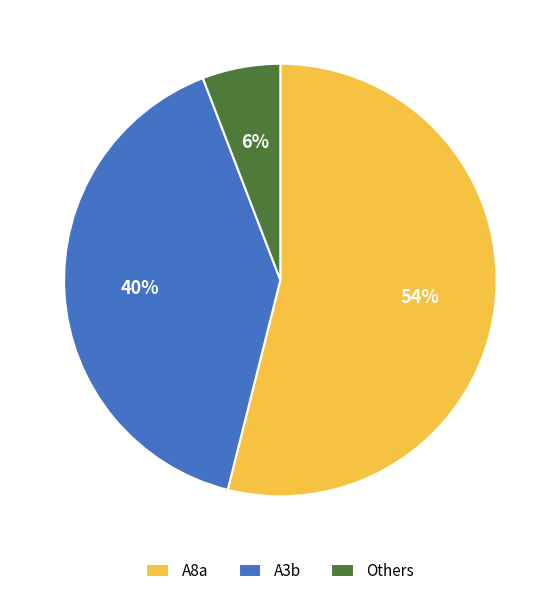

How many segments does this pie chart have?

3